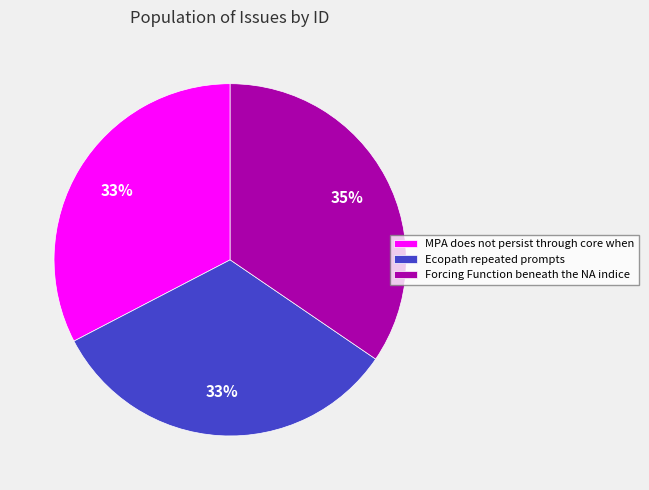

Which slice is the largest?

Forcing Function beneath the NA indice